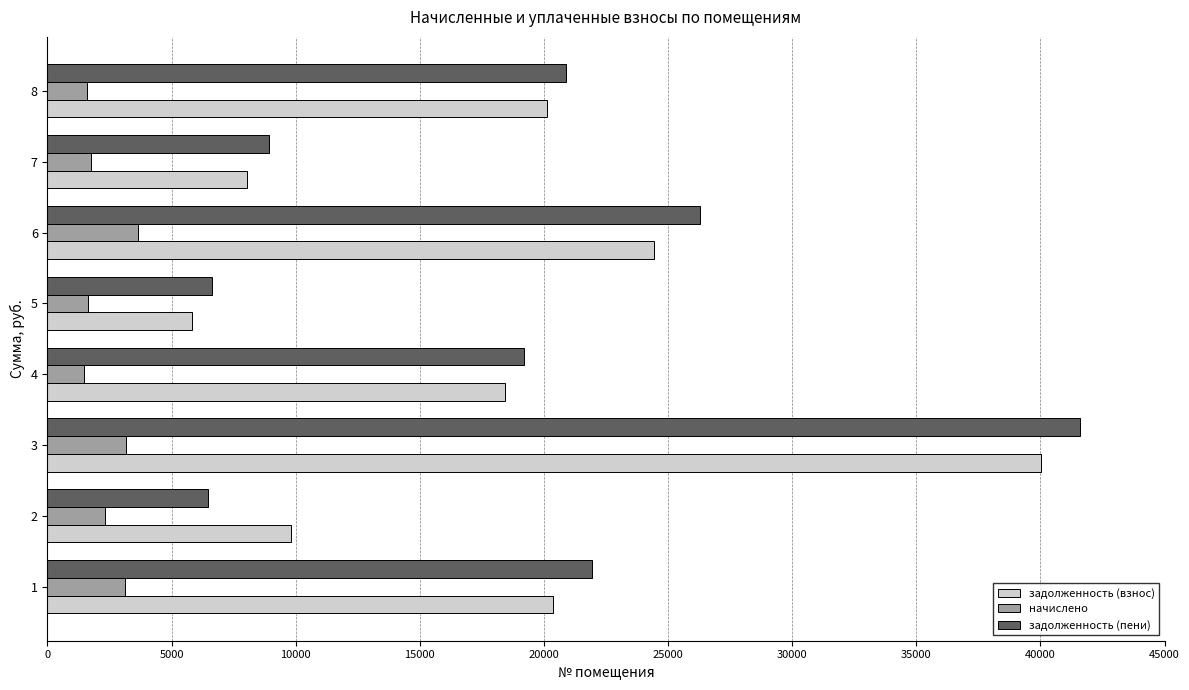

Which series has the widest spread of values?

задолженность (пени)